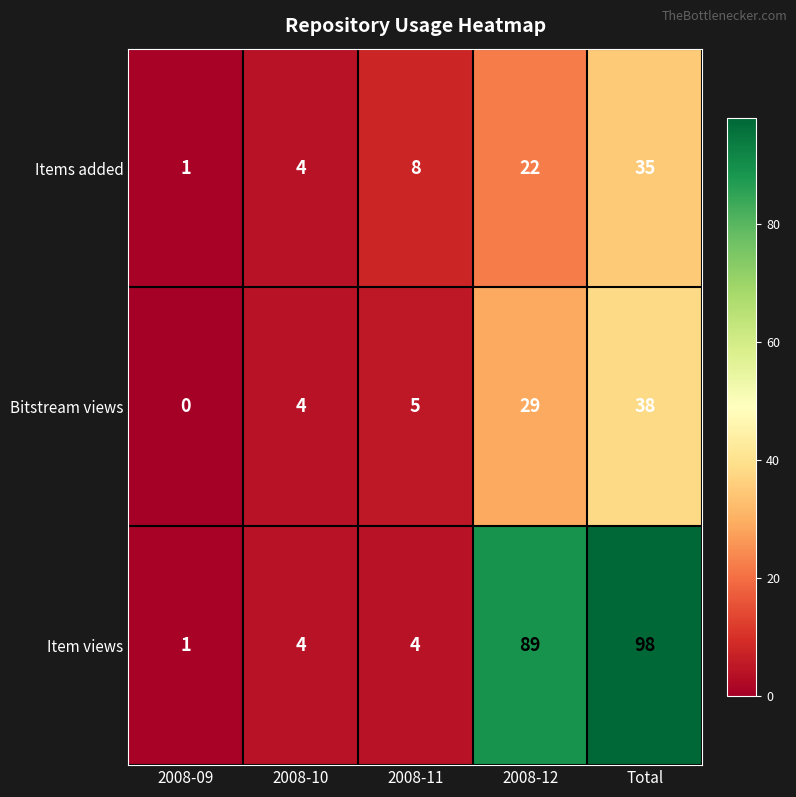

List the labels in order of Bitstream views value, largest first.

Total, 2008-12, 2008-11, 2008-10, 2008-09